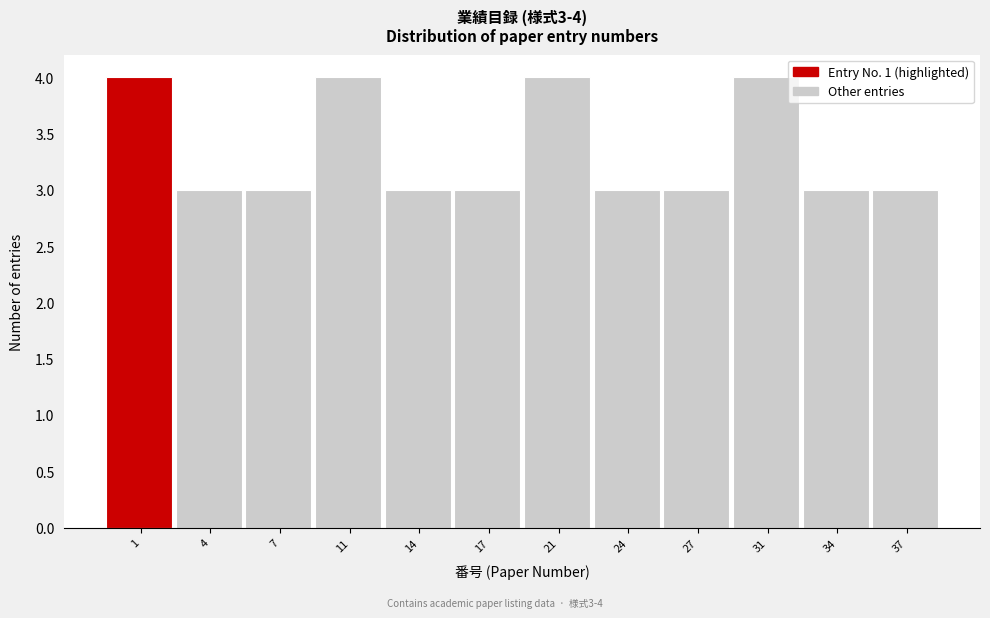

Reading left to right, extract all data points from this chart.

1=4	4=3	7=3	11=4	14=3	17=3	21=4	24=3	27=3	31=4	34=3	37=3